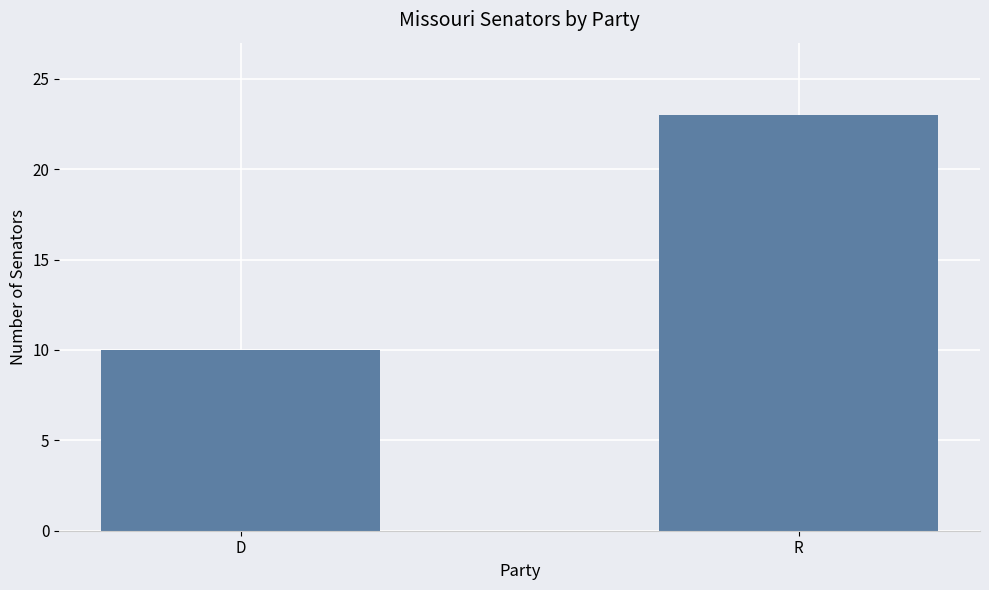

What is the label of the 2nd bar from the left?

R